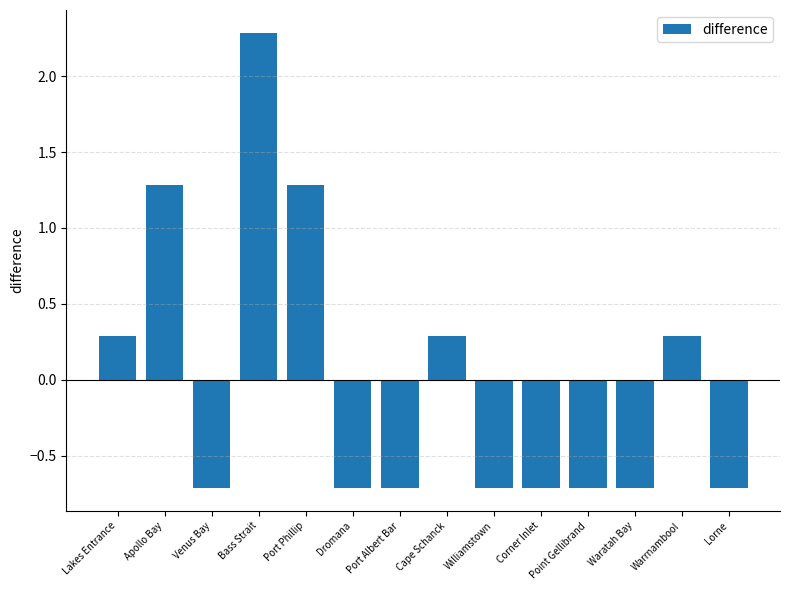

Where does the data first go above 0?

Lakes Entrance